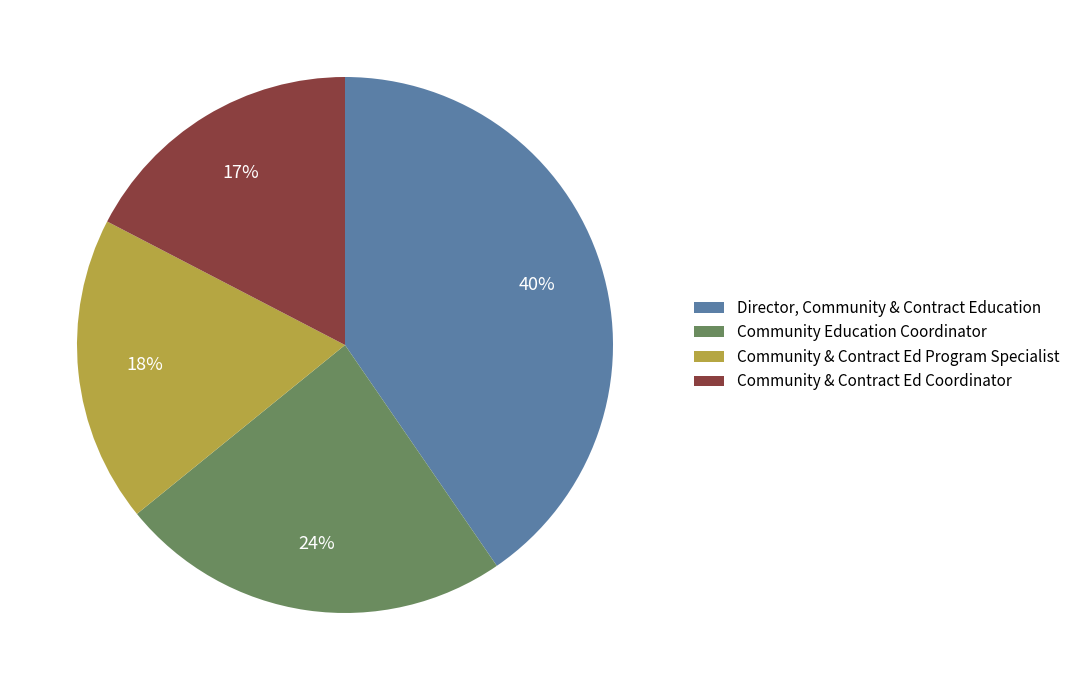

Does Community & Contract Ed Coordinator account for over 50% of the chart?

No